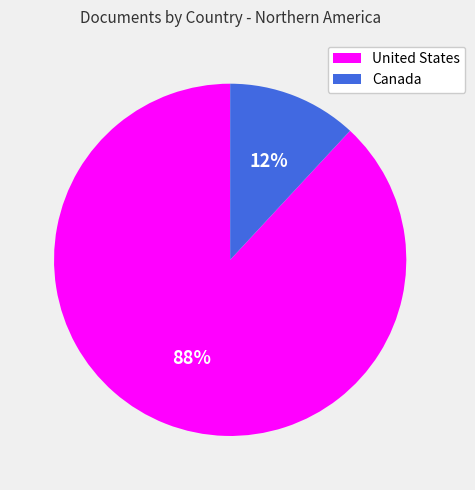

Is there a majority slice in this chart?

Yes